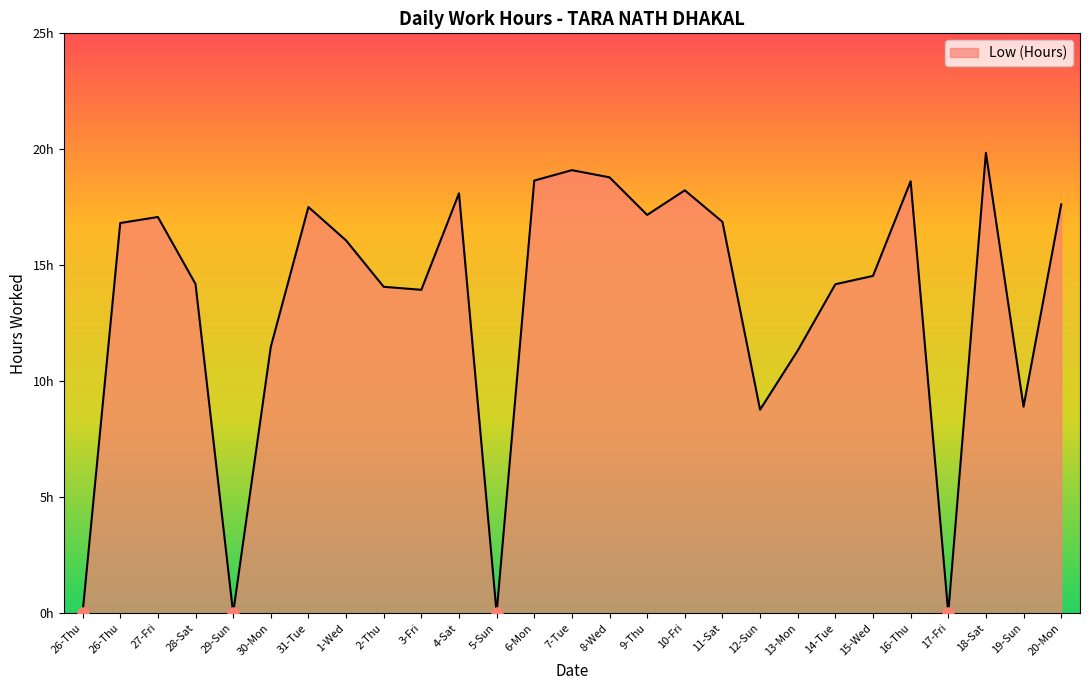

What is the difference between the second highest and second lowest values?

19.1